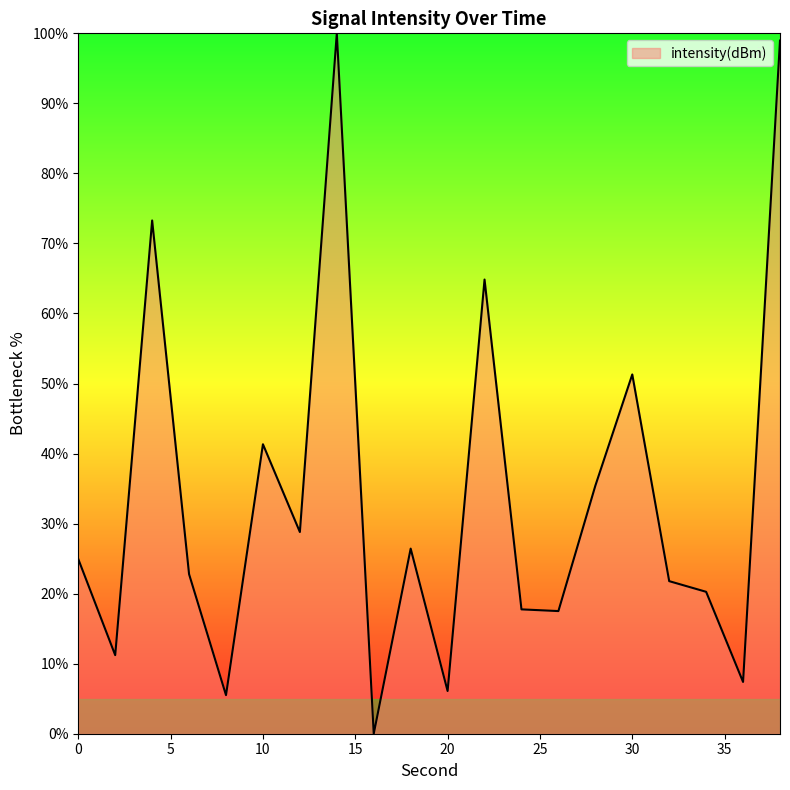

How many values are above zero?

19